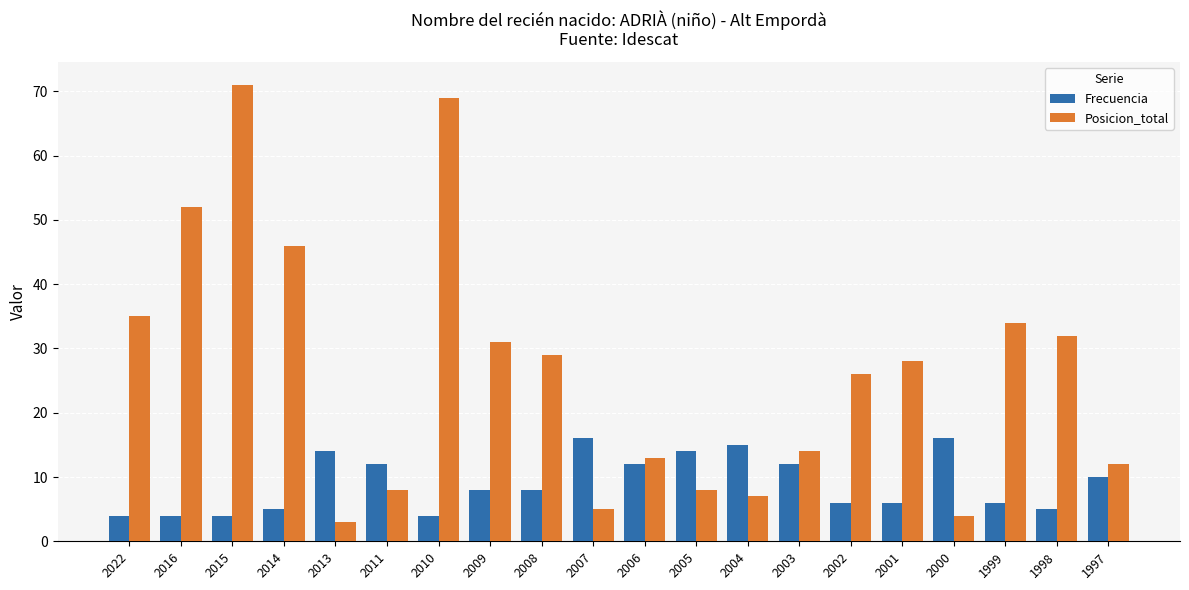

At which label does Frecuencia first exceed 8?

2013